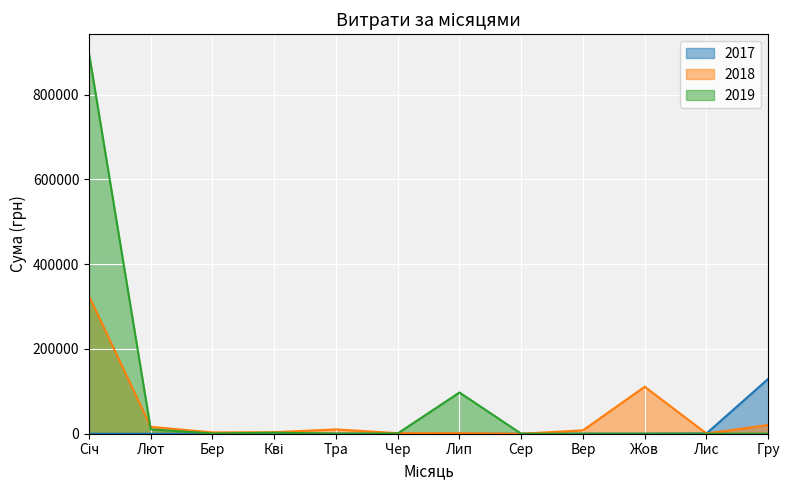

What is the sum of the values at Лис and Тра?

270.9